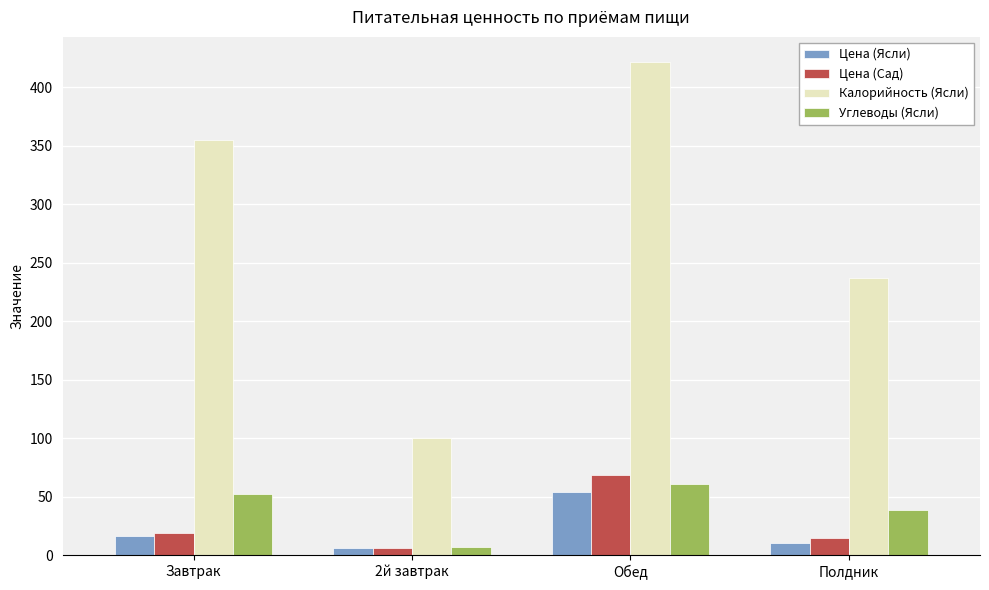

What is the difference between the highest and lowest values at Полдник?

226.8